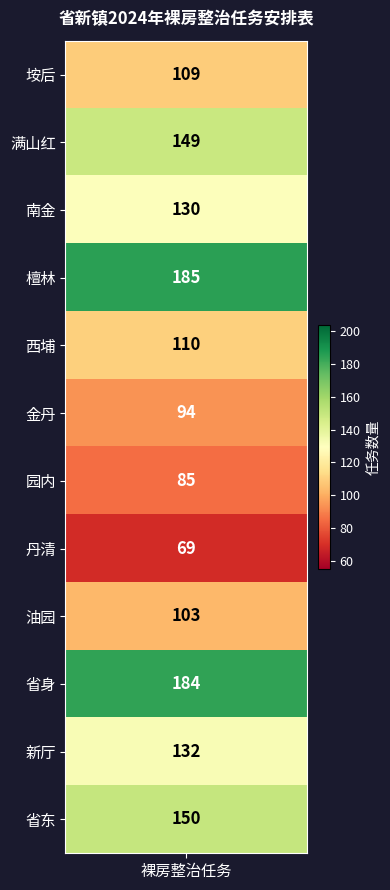

Reading left to right, extract all data points from this chart.

垵后=109	满山红=149	南金=130	檀林=185	西埔=110	金丹=94	园内=85	丹清=69	油园=103	省身=184	新厅=132	省东=150